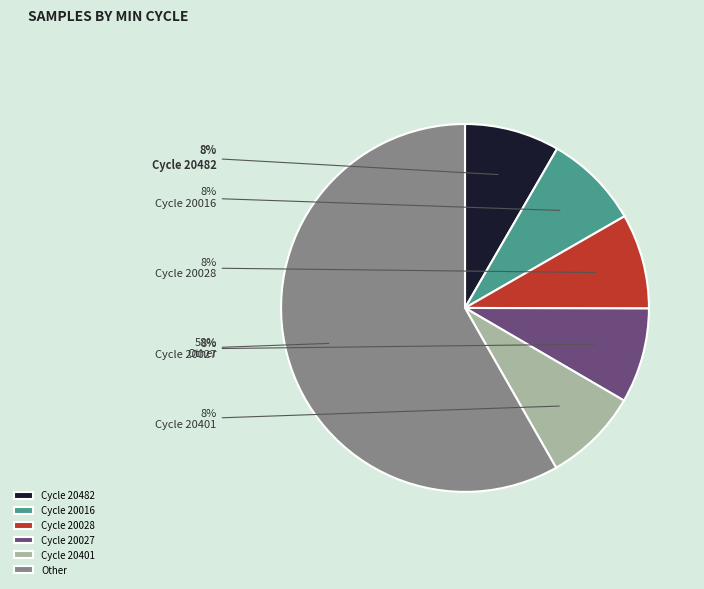

Is there a majority slice in this chart?

Yes